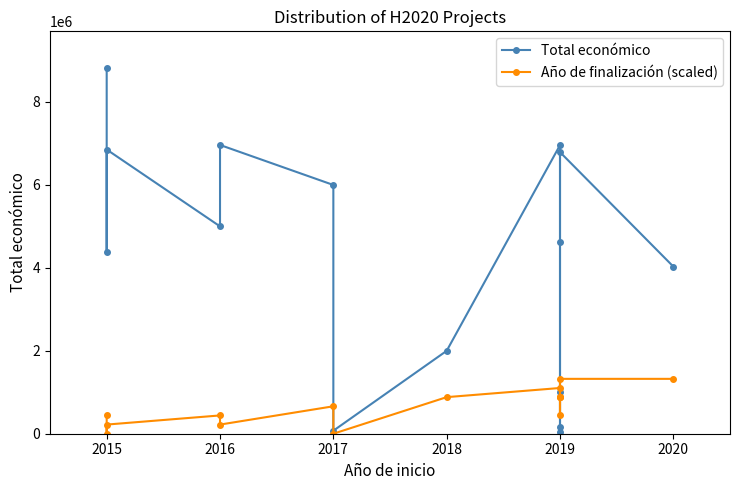

At which category does the chart reach its minimum across all series?

2015